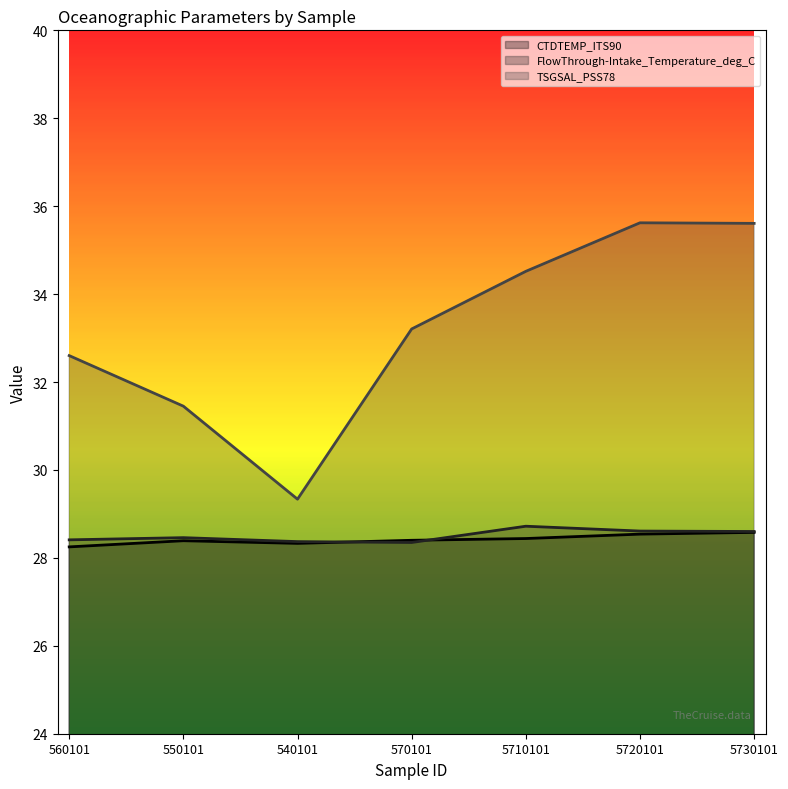

Rank the series at 5730101 from highest to lowest value.

TSGSAL_PSS78, FlowThrough-Intake_Temperature_deg_C, CTDTEMP_ITS90